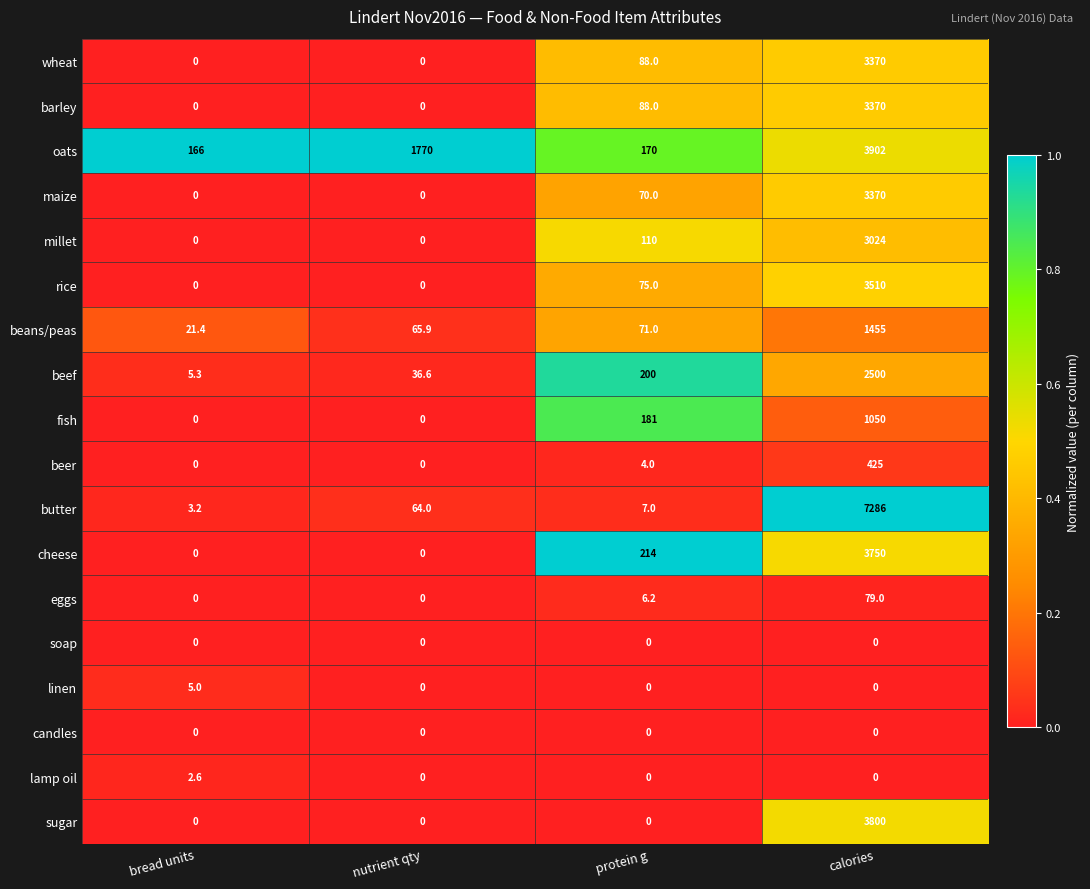

What is the total value across all series at calories?

40891.0